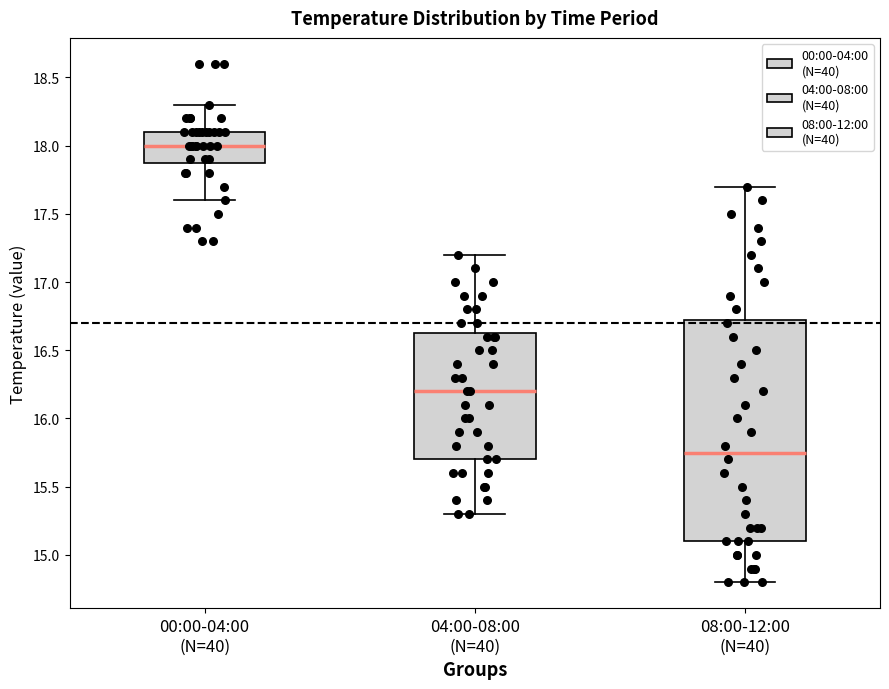

Reading left to right, read every box against the y-axis: the position of its median line, the range the box covers, and the ends of its whiskers. The values are not printed on the chart, so give them approximately, as read against the axis.

00:00-04:00 (N=40): median 18.00, box 17.90 to 18.10, whiskers 17.60 to 18.30
04:00-08:00 (N=40): median 16.20, box 15.70 to 16.65, whiskers 15.30 to 17.20
08:00-12:00 (N=40): median 15.75, box 15.10 to 16.75, whiskers 14.80 to 17.70